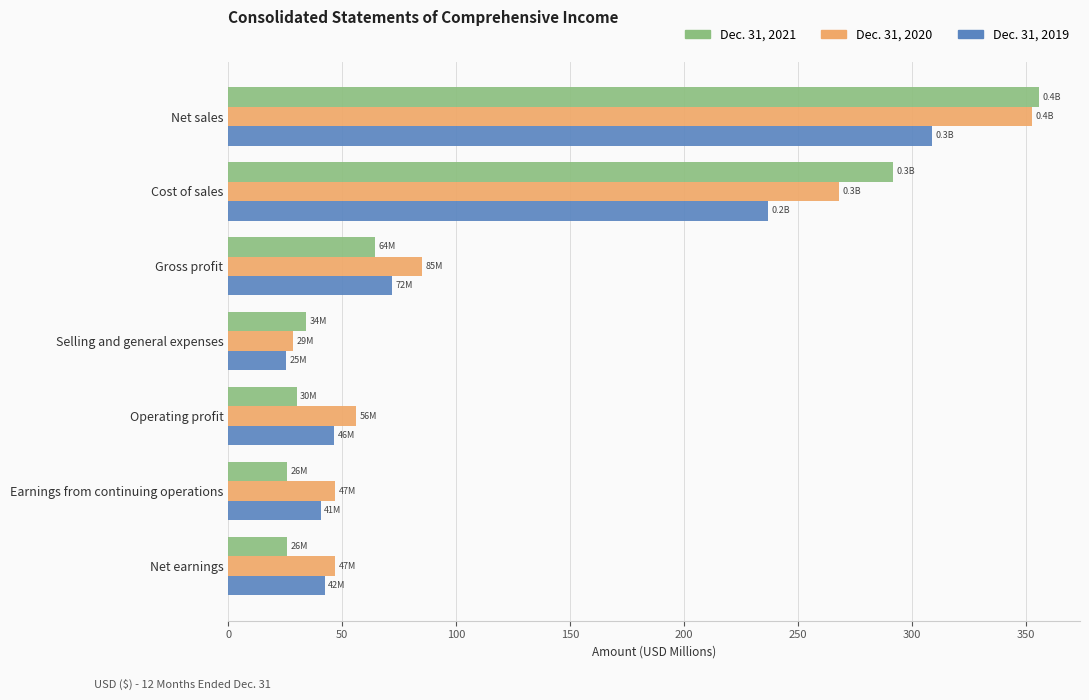

At which category is the sum across all series the highest?

Net sales